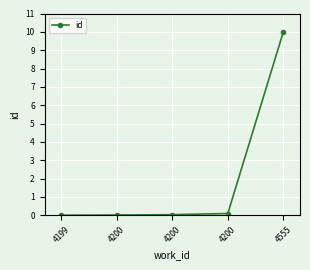

At which label is the value closest to 5?

4200